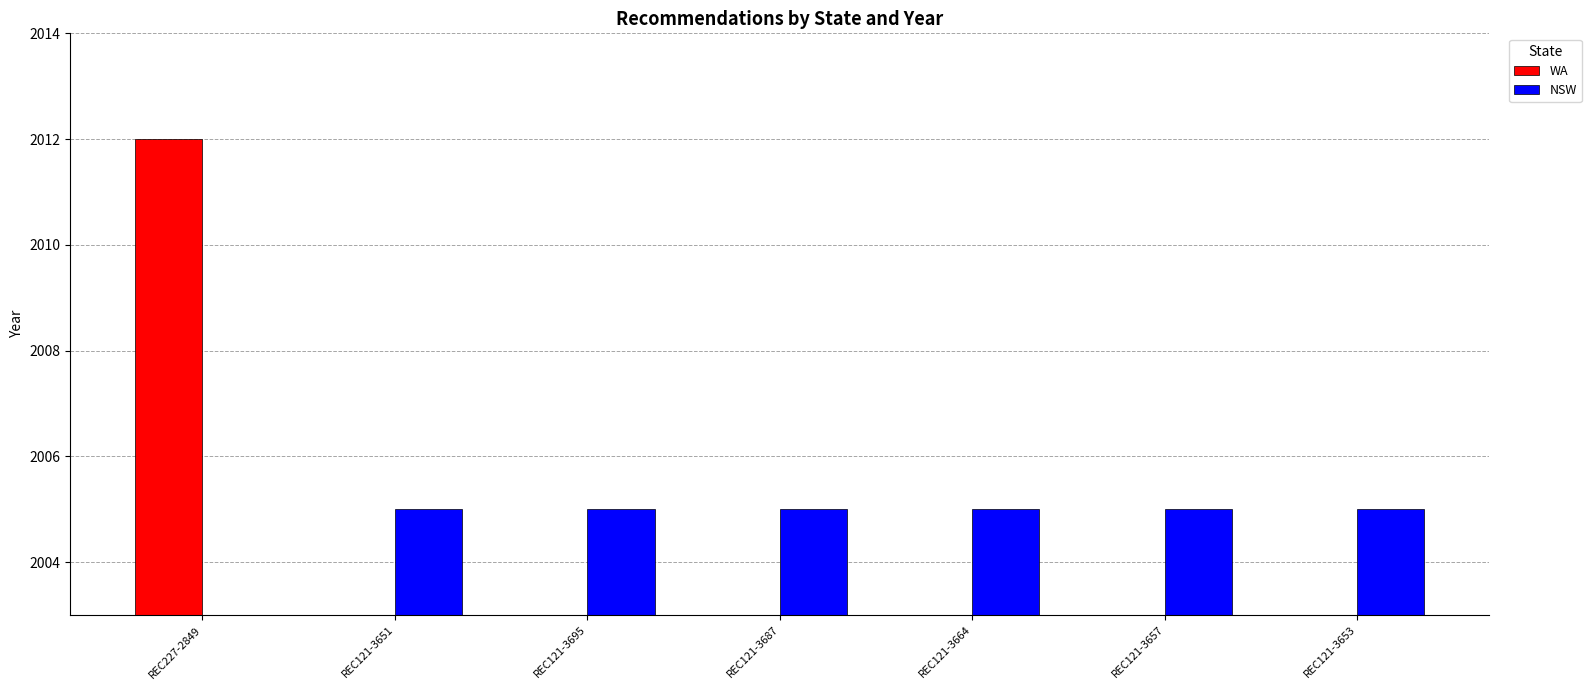

How many bars are there in total?

14